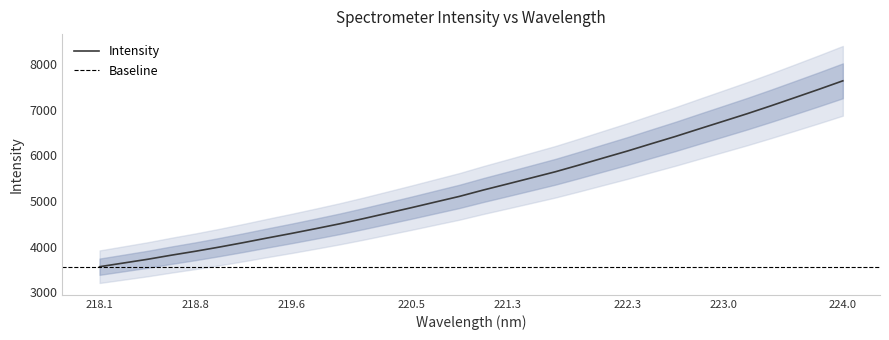

True or false: Intensity has a value of 4291.1 at 219.6.

True